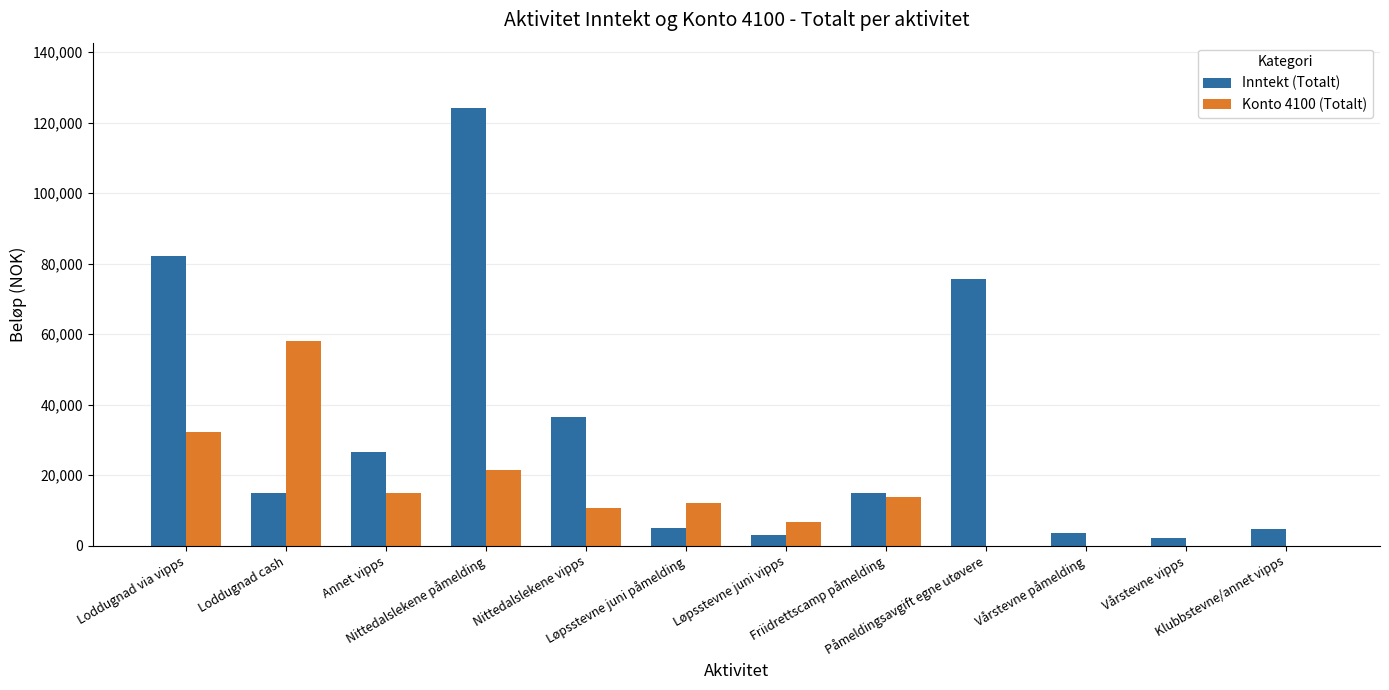

Which series has the largest total across all categories?

Inntekt (Totalt)